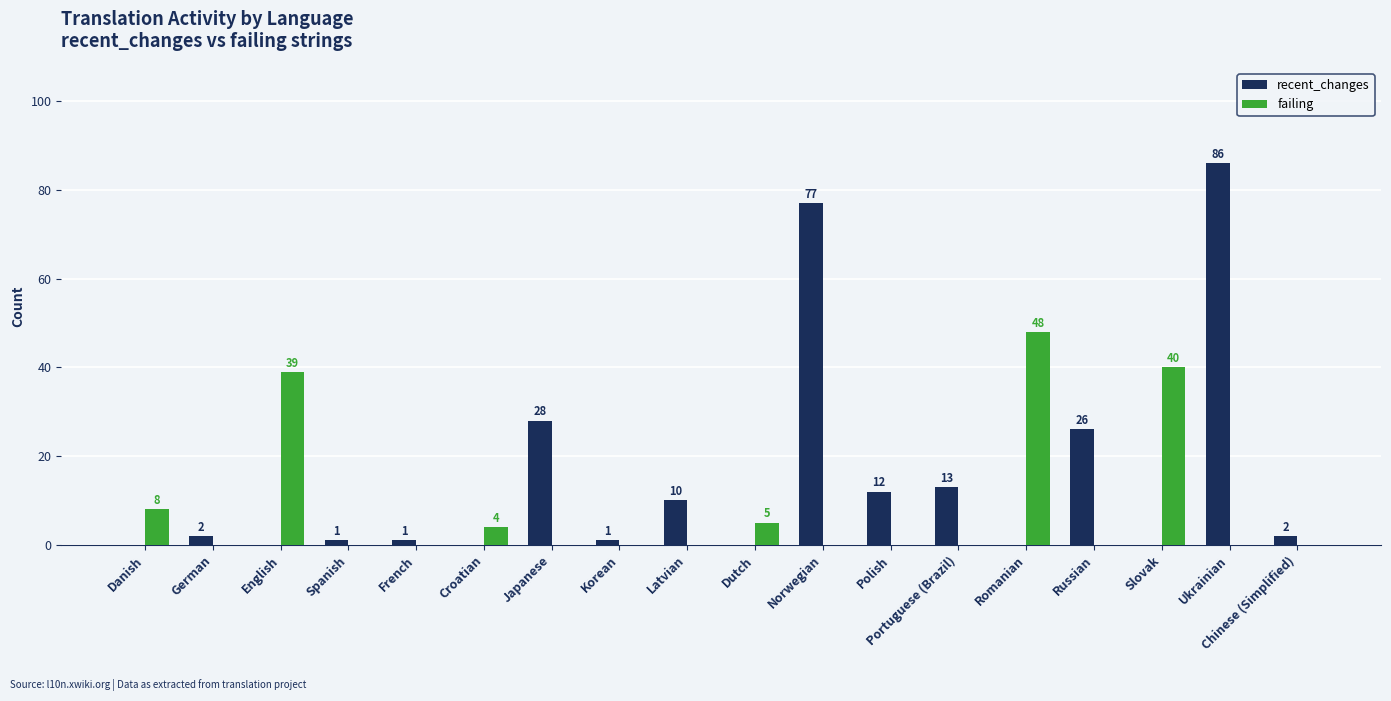

What is the greatest value displayed?

86